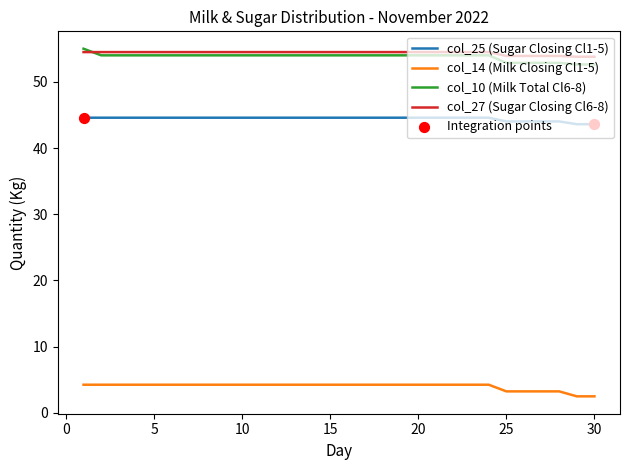

What is the smallest value displayed?

2.5